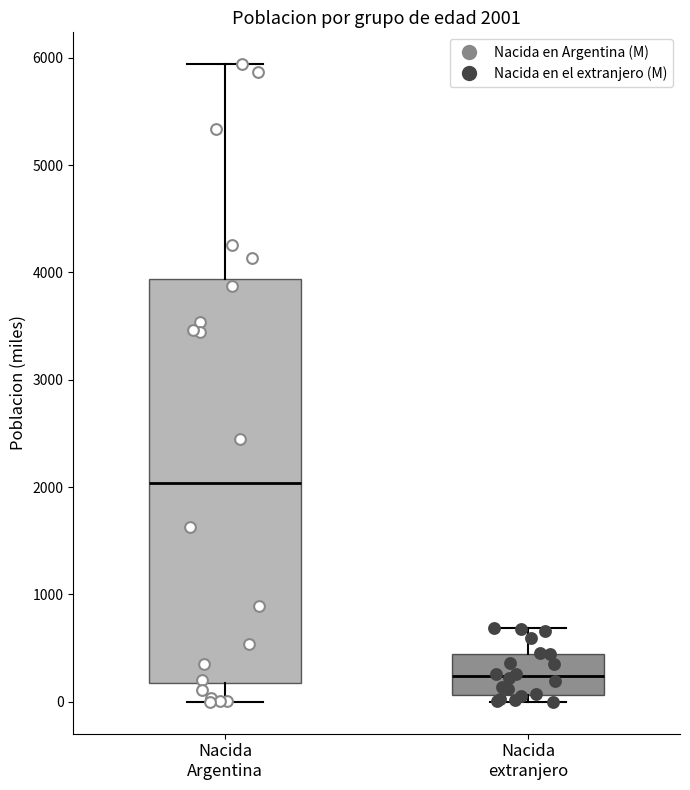

Which box is the tallest, from its lower edge to its upper edge?

Nacida Argentina